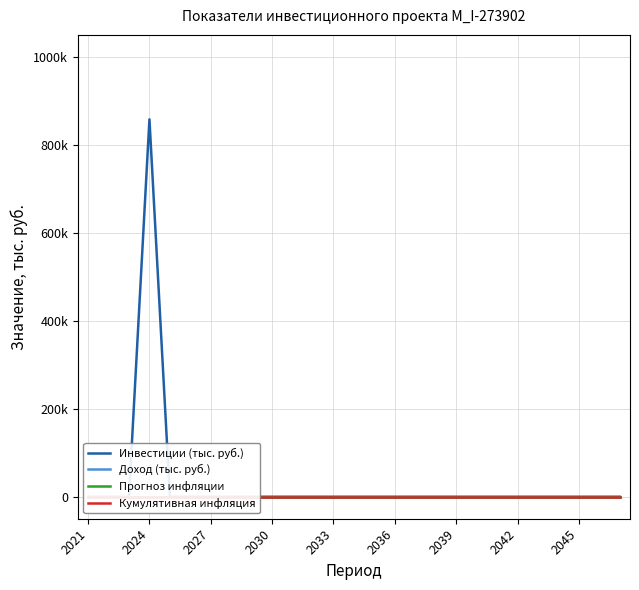

Between 24 and 2042, which is larger?

24